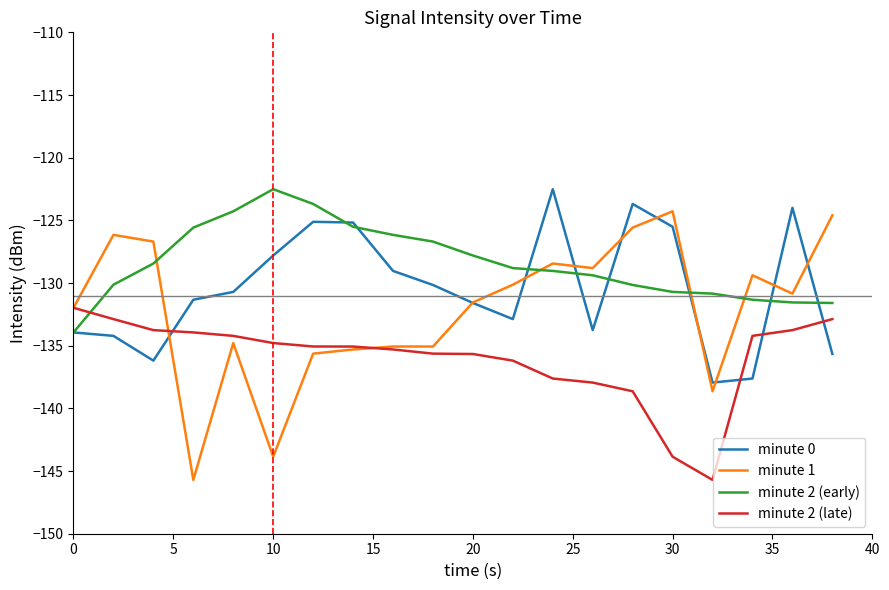

What is the smallest value displayed?

-145.7